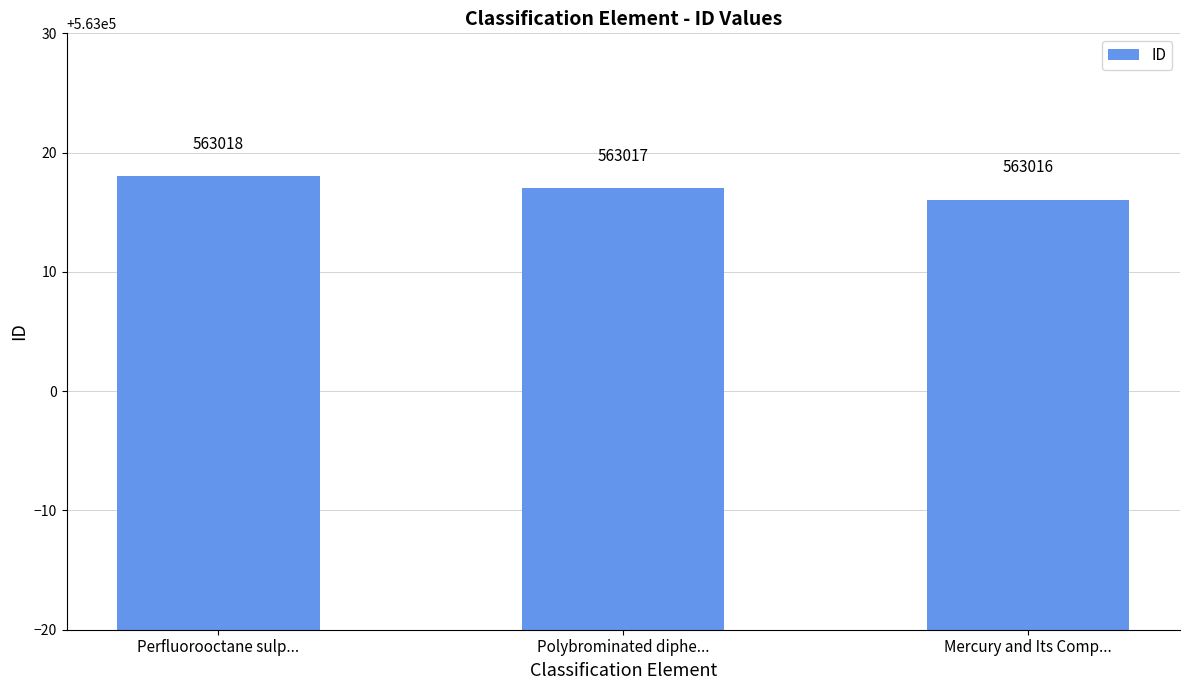

What is the change in value from Perfluorooctane sulp... to Mercury and Its Comp...?

-2